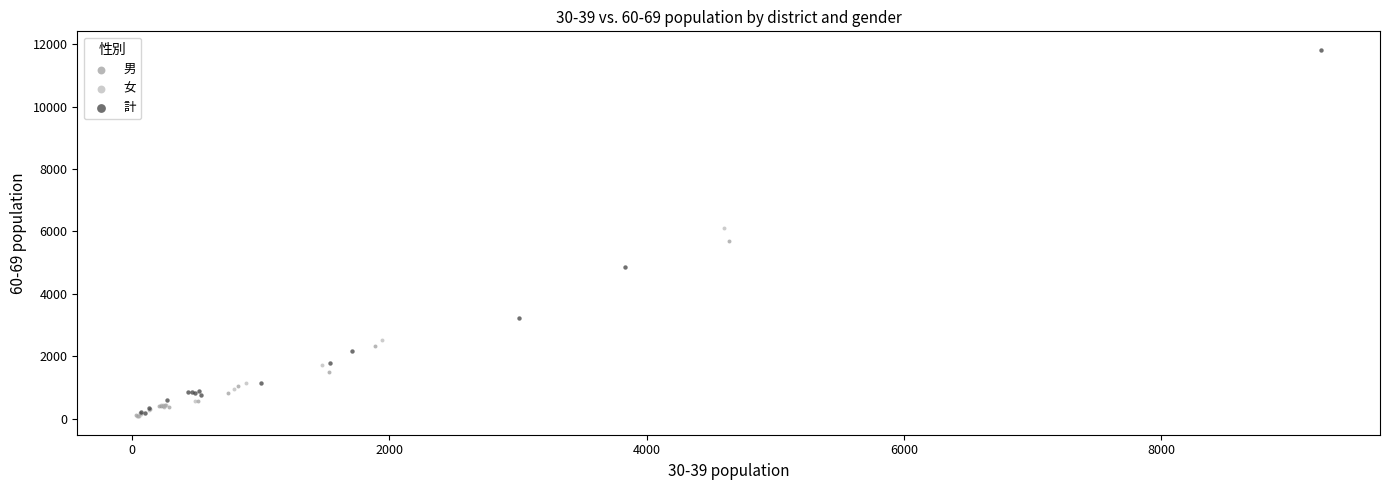

Which series reaches the maximum Y coordinate?

計